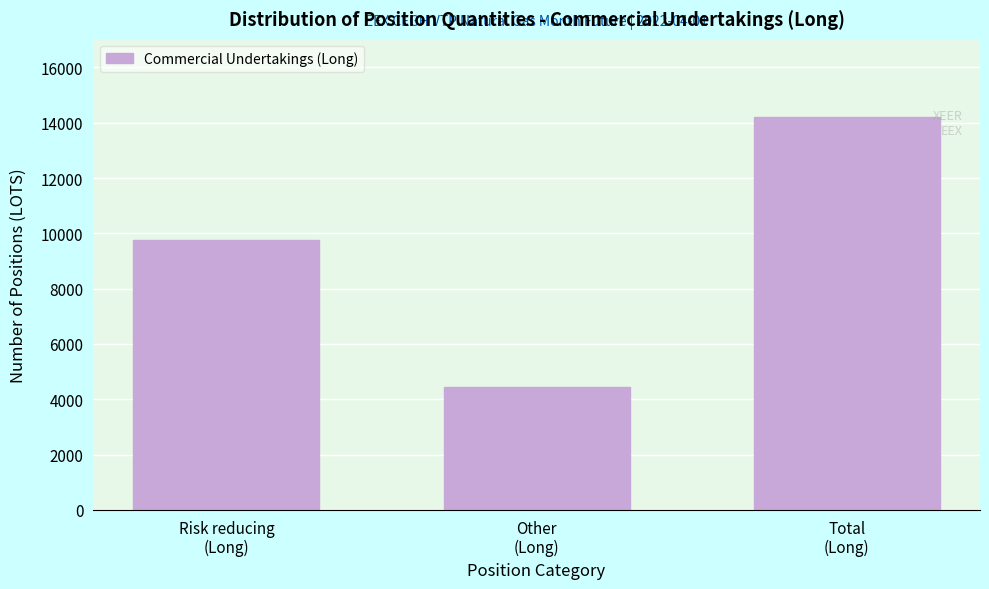

Reading right to left, what are all the values shown in this chart?

14195	4426	9769